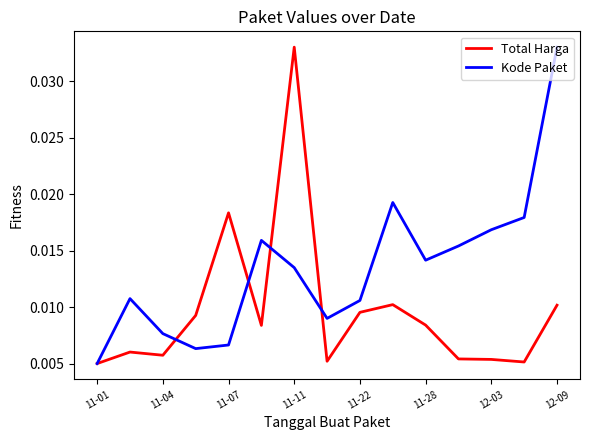

Rank the series by their average value, from highest to lowest.

Kode Paket, Total Harga